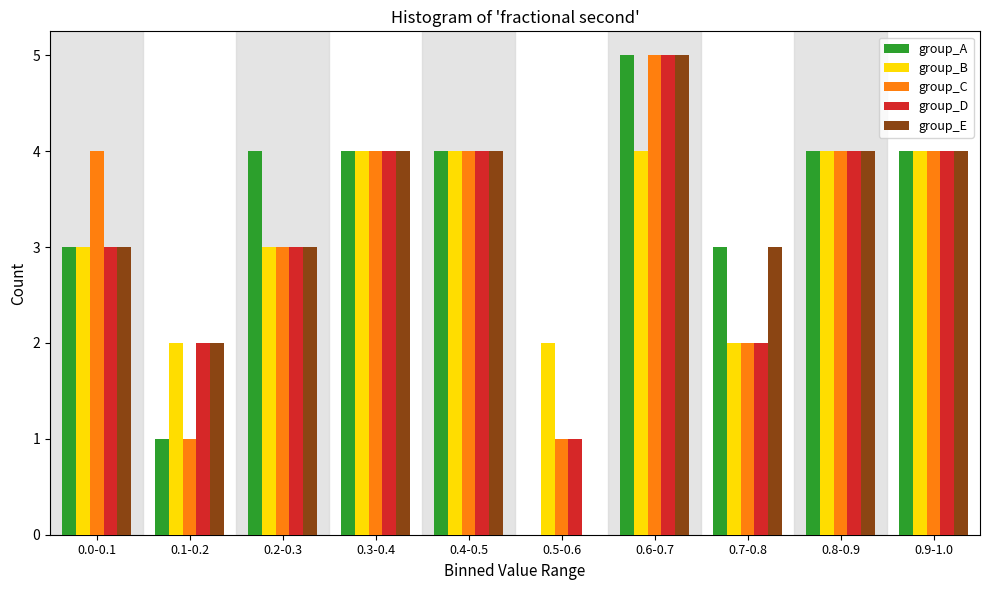

What is the highest value of the group_B series?

4